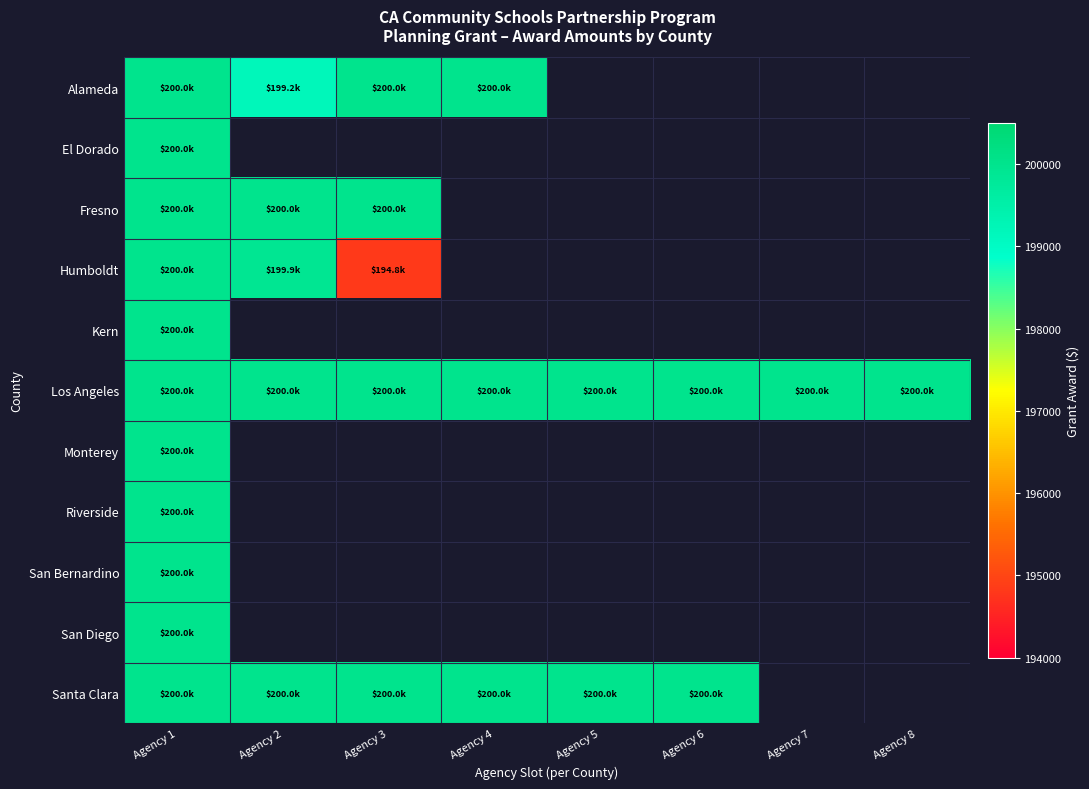

Rank the series by their maximum value, from lowest to highest.

Alameda, El Dorado, Fresno, Humboldt, Kern, Los Angeles, Monterey, Riverside, San Bernardino, San Diego, Santa Clara